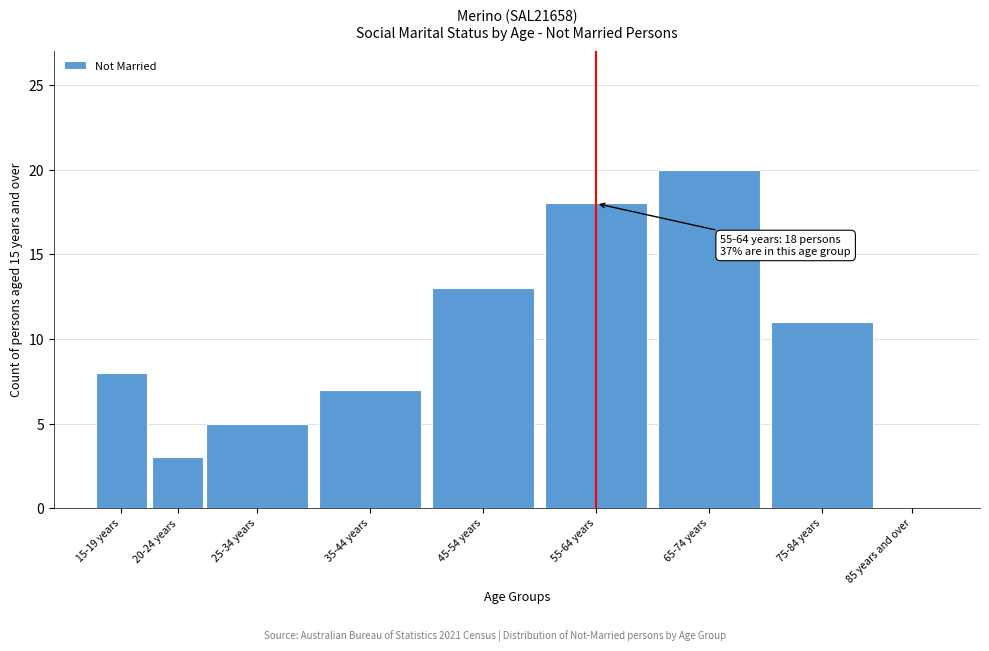

Reading left to right, list all the values displayed in this chart.

15-19 years=8	20-24 years=3	25-34 years=5	35-44 years=7	45-54 years=13	55-64 years=18	65-74 years=20	75-84 years=11	85 years and over=0